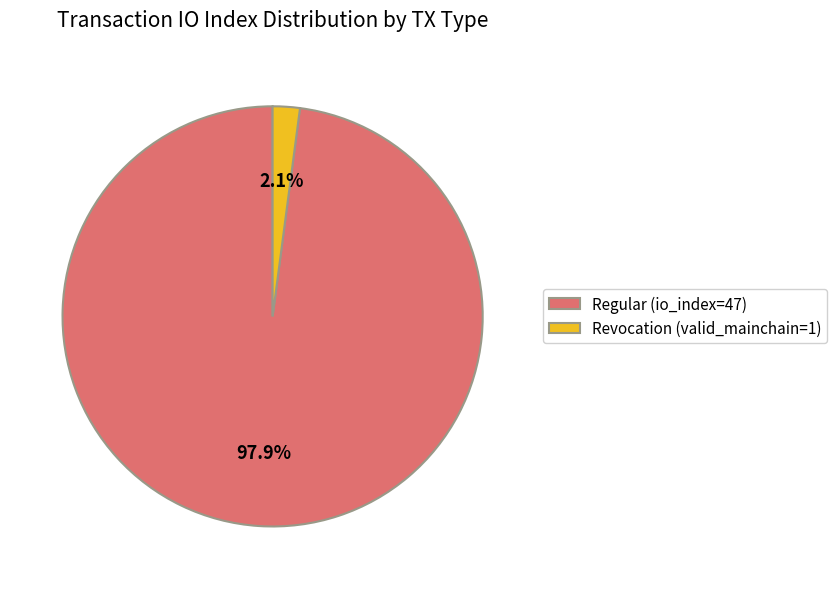

Which has a higher value, Regular (io_index=47) or Revocation (valid_mainchain=1)?

Regular (io_index=47)